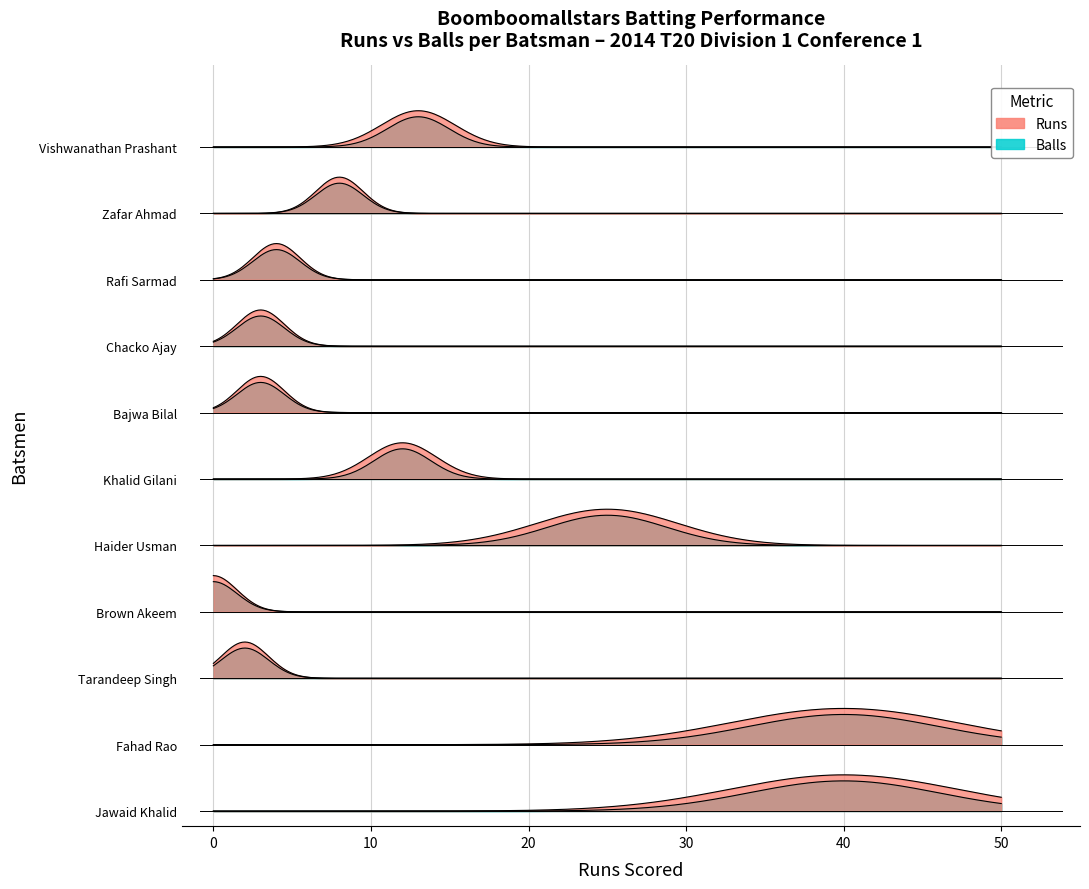

True or false: Runs and Sixers intersect in this chart.

False